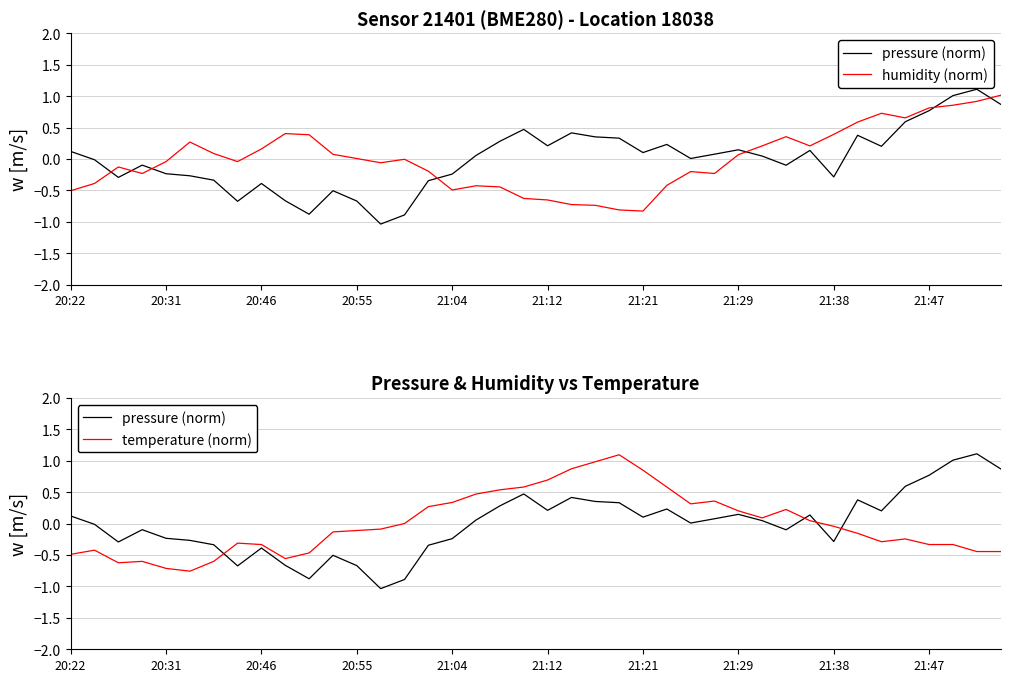

The humidity (norm) series shows -0.4 at 17. True or false?

True